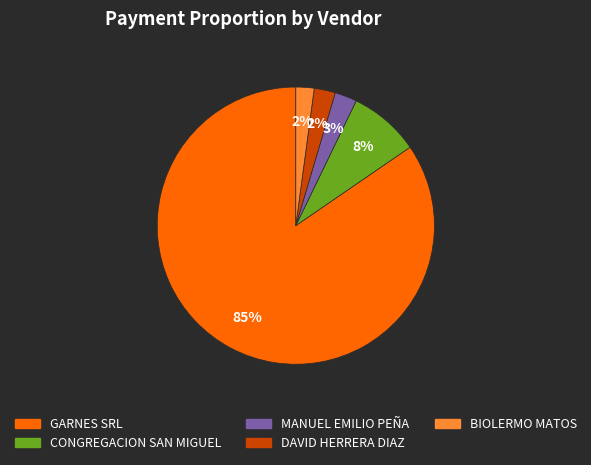

How many slices are in this pie chart?

5